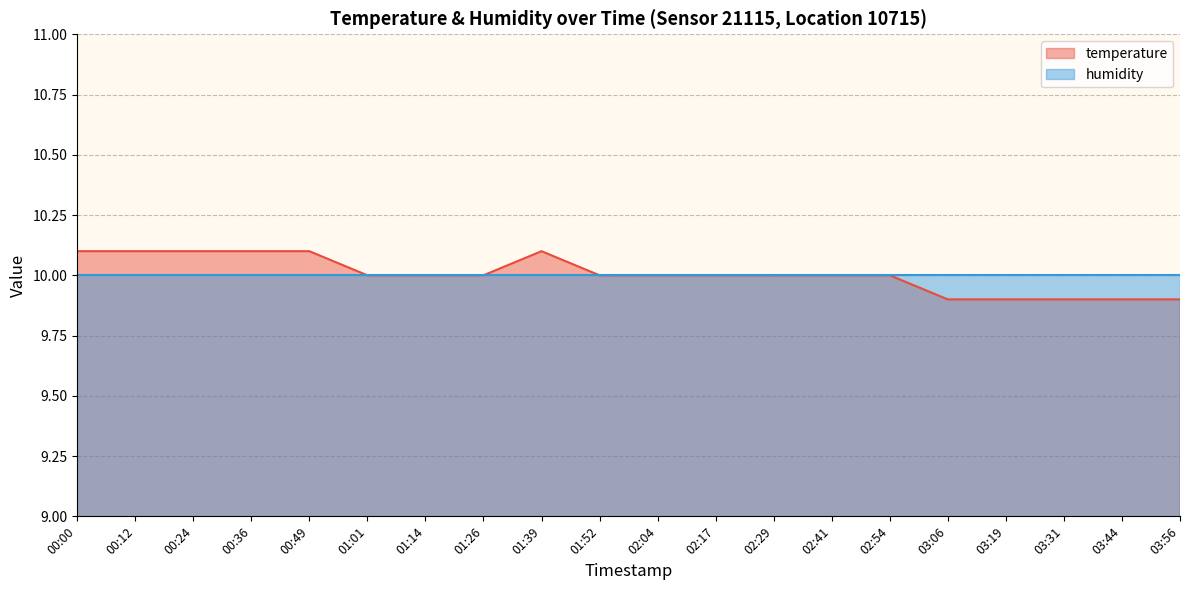

What is the minimum value shown in the chart?

9.9